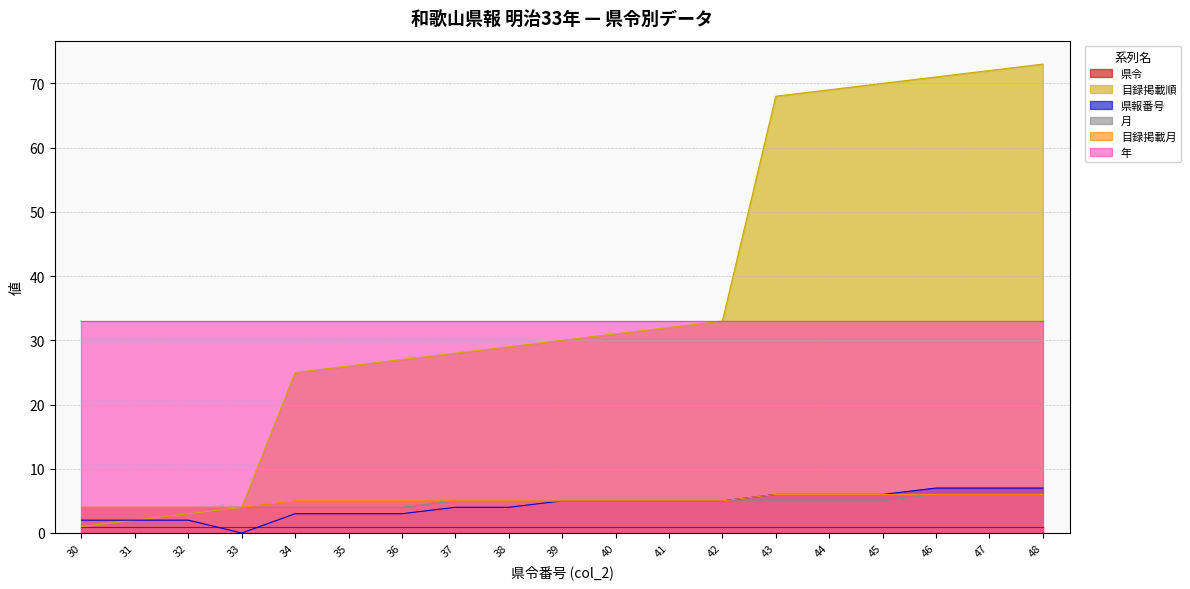

What is the value of the 目録掲載順 point at the 12th from the left?

32